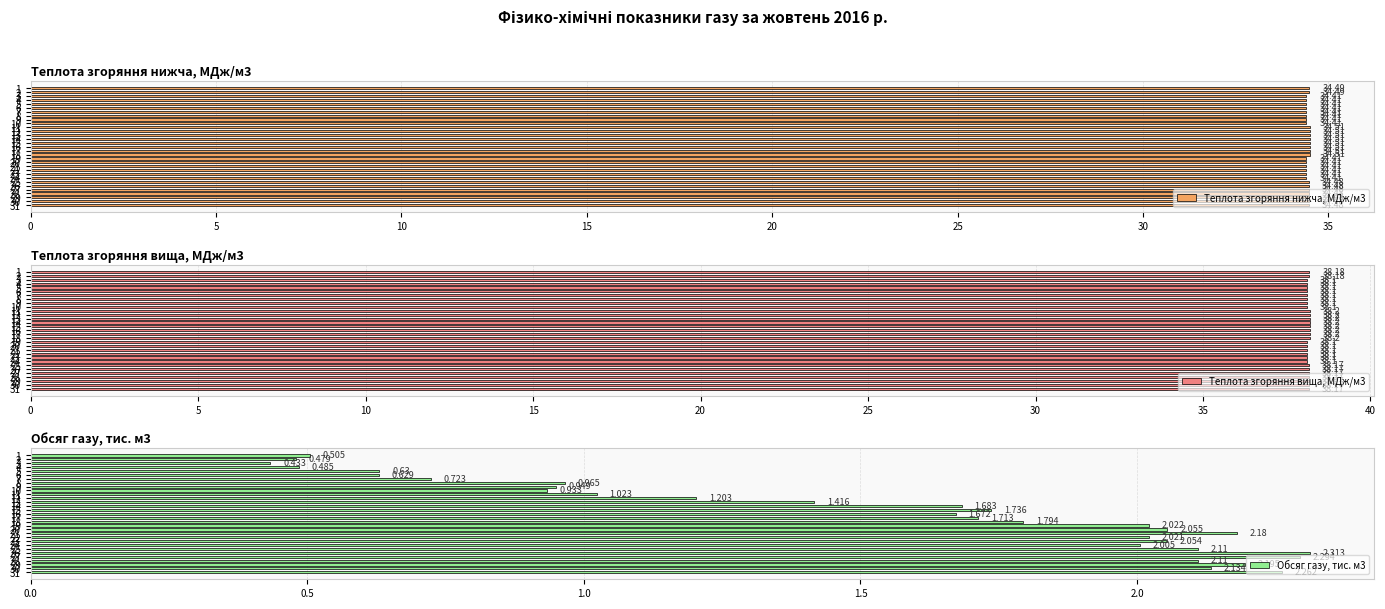

Reading left to right, list all the values displayed in this chart.

Теплота згоряння нижча, МДж/м3: 34.5	34.5	34.4	34.4	34.4	34.4	34.4	34.4	34.4	34.4	34.5	34.5	34.5	34.5	34.5	34.5	34.5	34.5	34.4	34.4	34.4	34.4	34.4	34.4	34.5	34.5	34.5	34.5	34.5	34.5	34.5
Теплота згоряння вища, МДж/м3: 38.2	38.2	38.1	38.1	38.1	38.1	38.1	38.1	38.1	38.1	38.2	38.2	38.2	38.2	38.2	38.2	38.2	38.2	38.1	38.1	38.1	38.1	38.1	38.1	38.2	38.2	38.2	38.2	38.2	38.2	38.2
Обсяг газу, тис. м3: 0.5	0.5	0.4	0.5	0.6	0.6	0.7	1.0	0.9	0.9	1.0	1.2	1.4	1.7	1.7	1.7	1.7	1.8	2.0	2.1	2.2	2.0	2.1	2.0	2.1	2.3	2.3	2.1	2.2	2.1	2.3